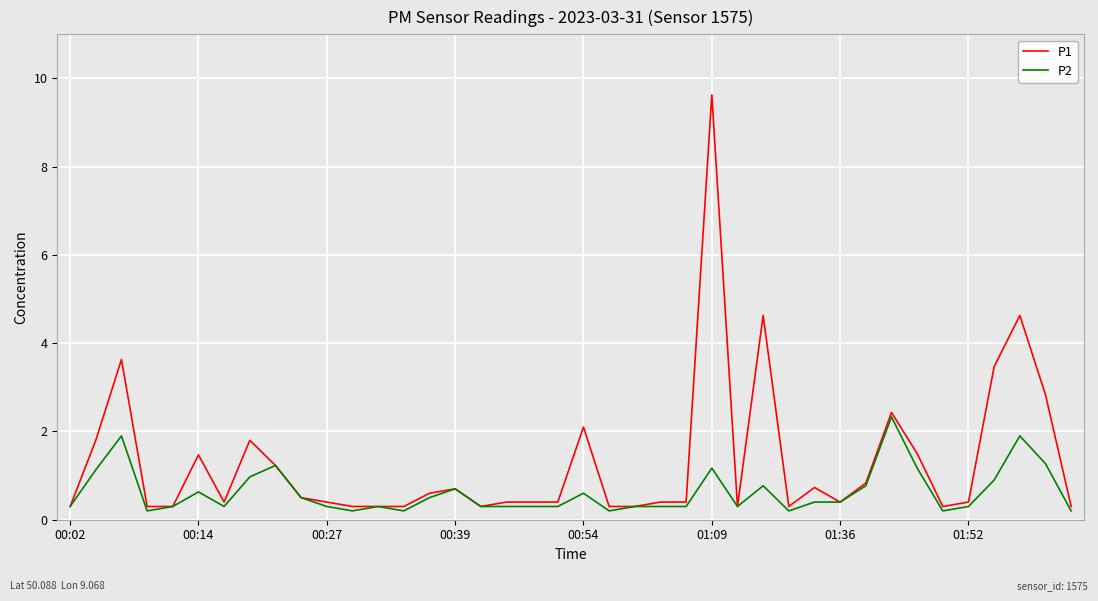

What is the minimum value shown in the chart?

0.2